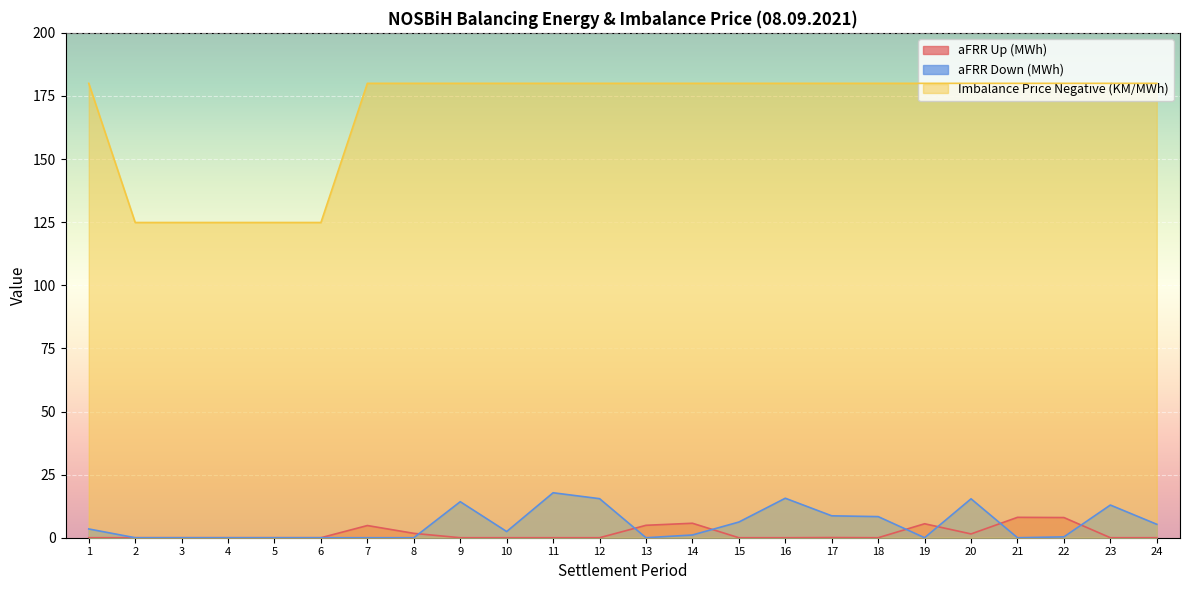

How many values in the aFRR Up (MWh) series exceed 0?

9